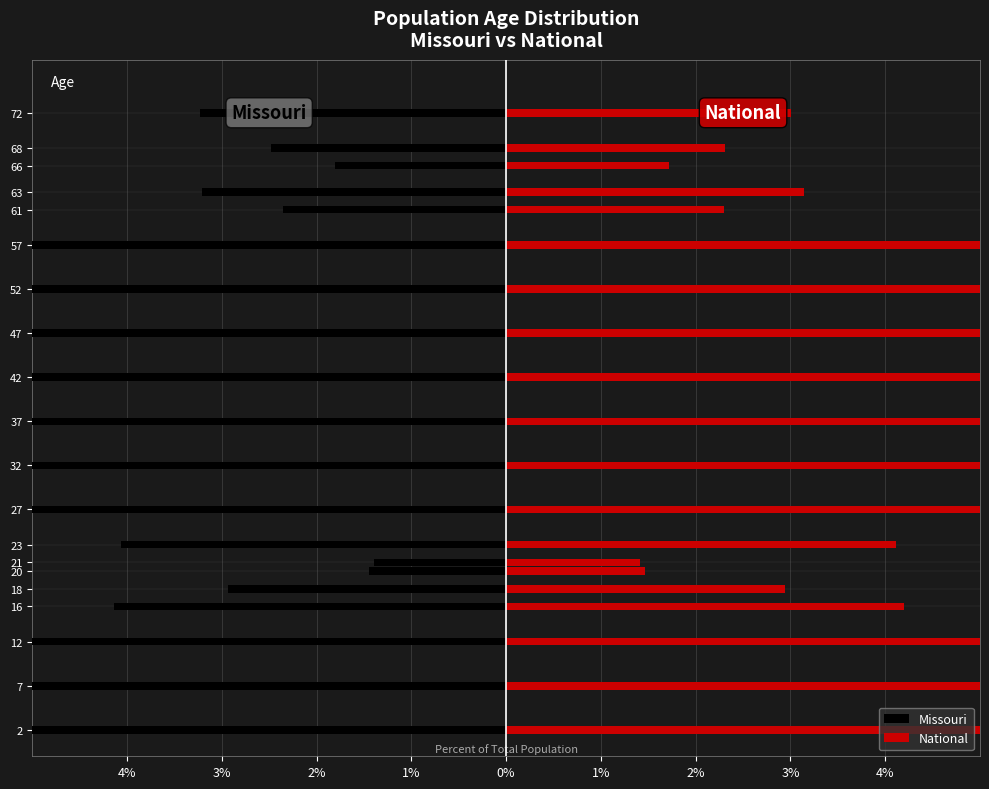

Rank the series at 21 from lowest to highest value.

Missouri, National